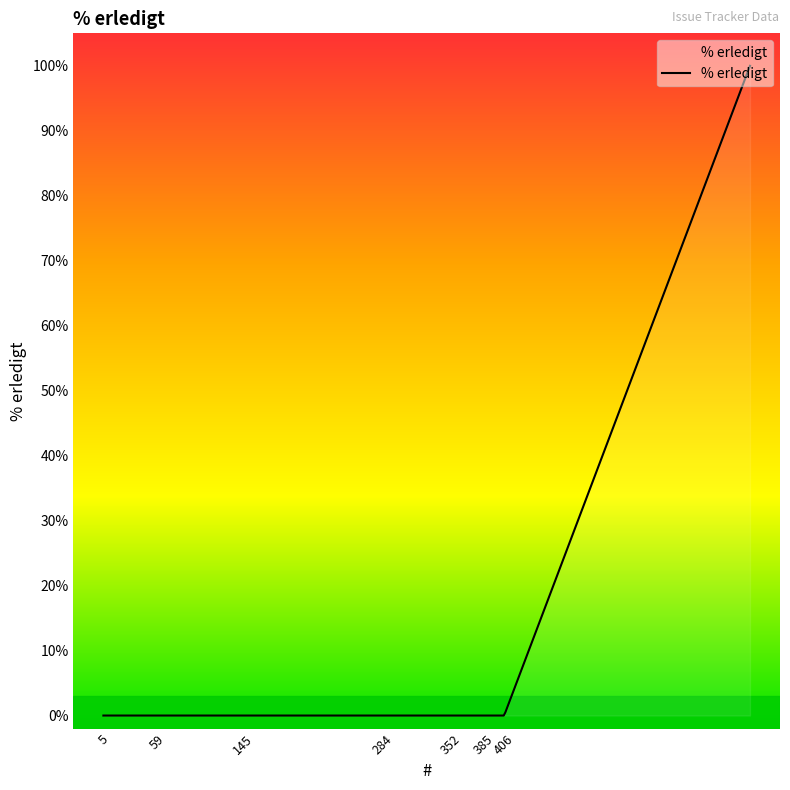

What is the maximum value shown in the chart?

100.0